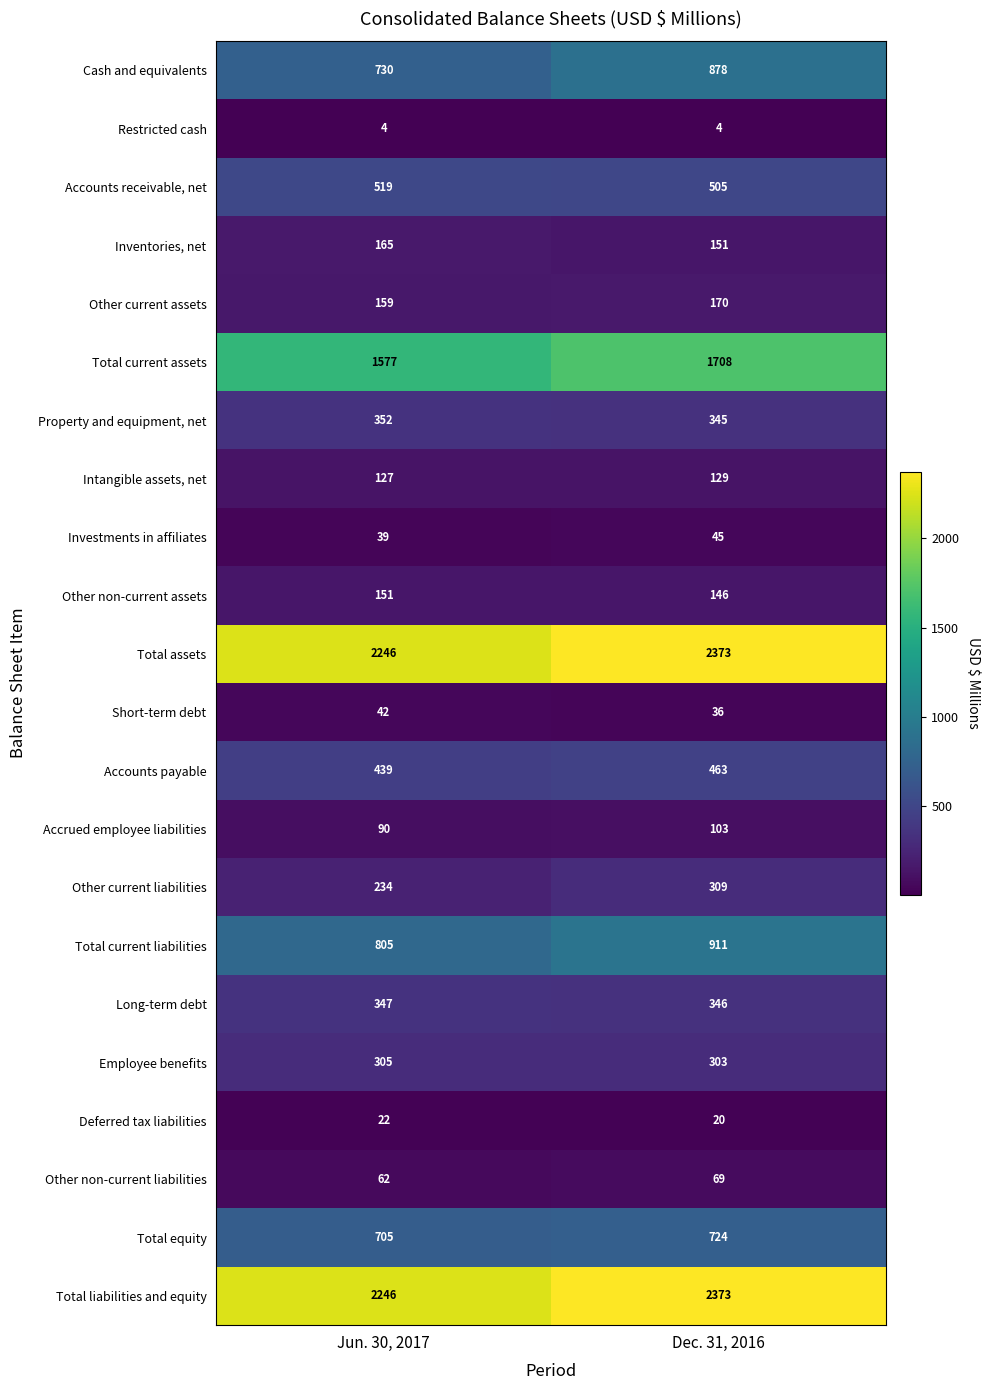

Where is Other non-current liabilities nearest to the value 65?

Jun. 30, 2017